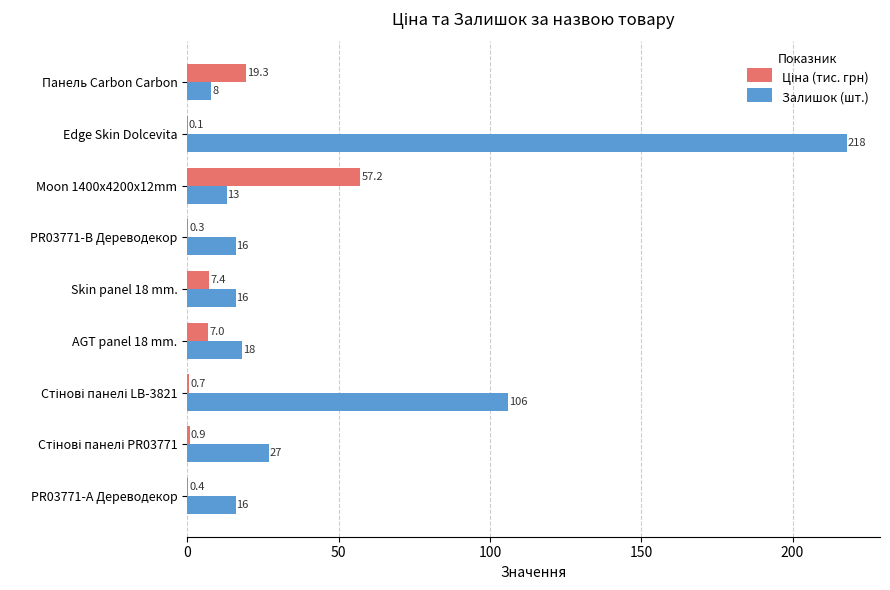

Is it true that Залишок (шт.) equals 13.0 at Moon 1400x4200x12mm?

True